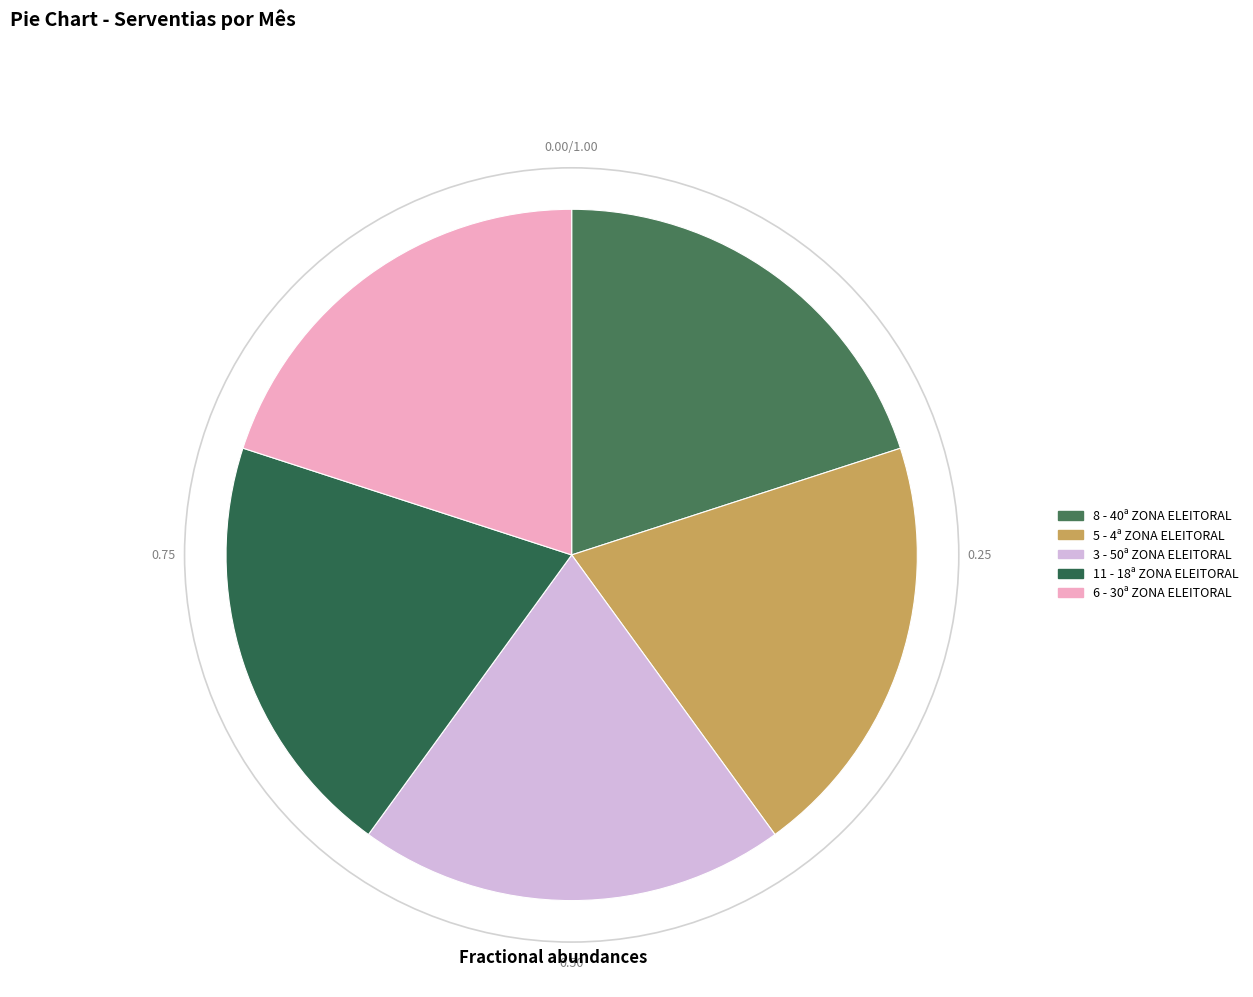

Which has a higher value, 6 - 30ª ZONA ELEITORAL or 8 - 40ª ZONA ELEITORAL?

8 - 40ª ZONA ELEITORAL